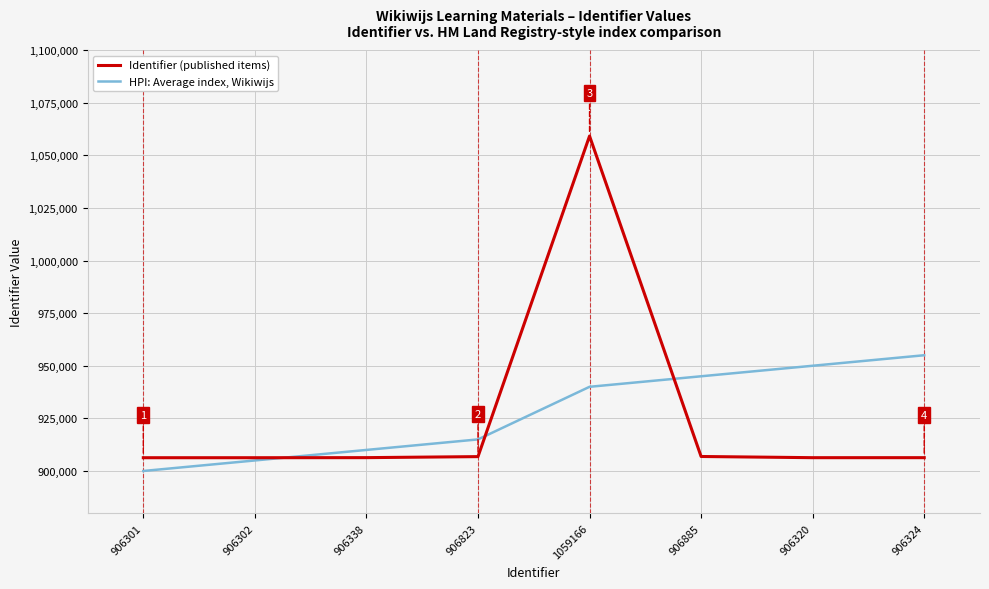

Which series has the largest total across all categories?

HPI: Average index, Wikiwijs